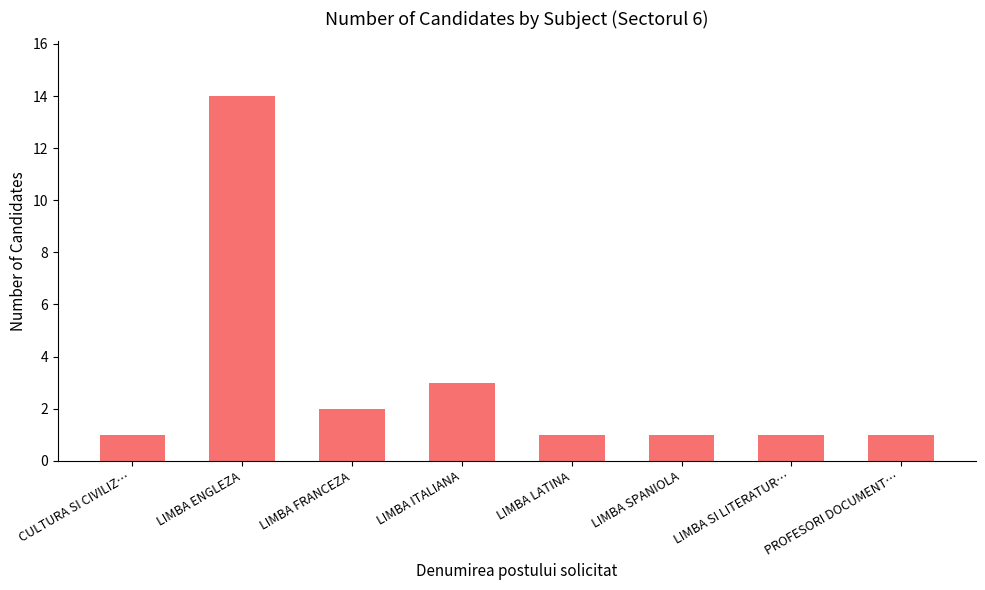

The value at LIMBA FRANCEZA is 4. True or false?

False